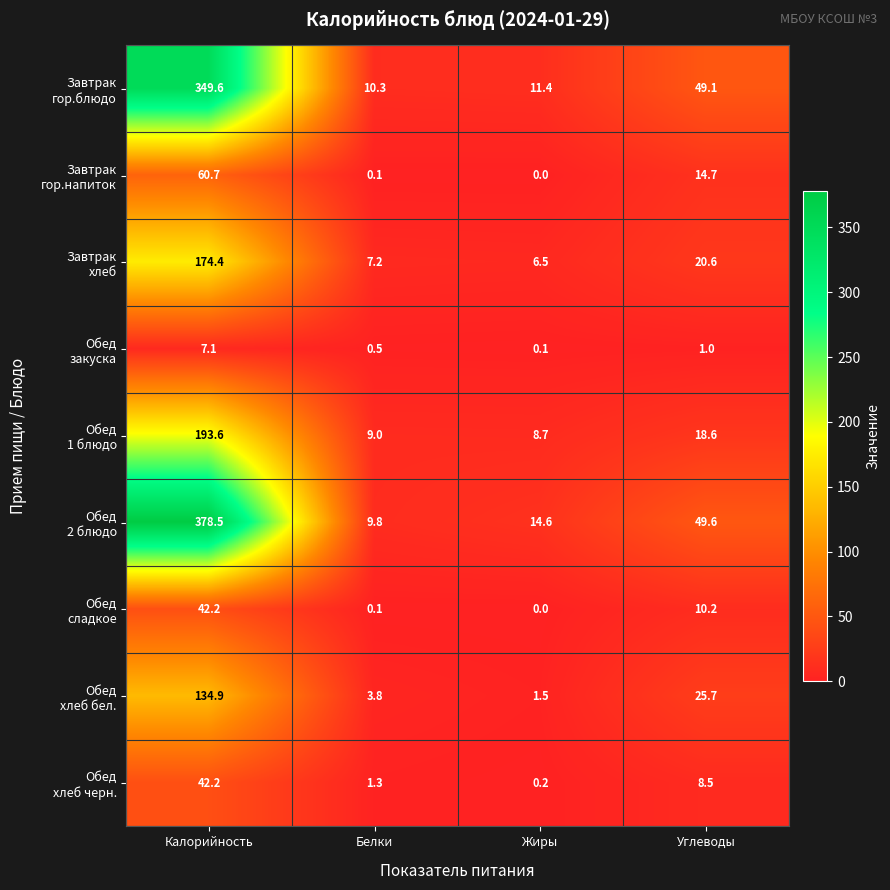

What is the spread (max minus min) of values at Калорийность?

371.4